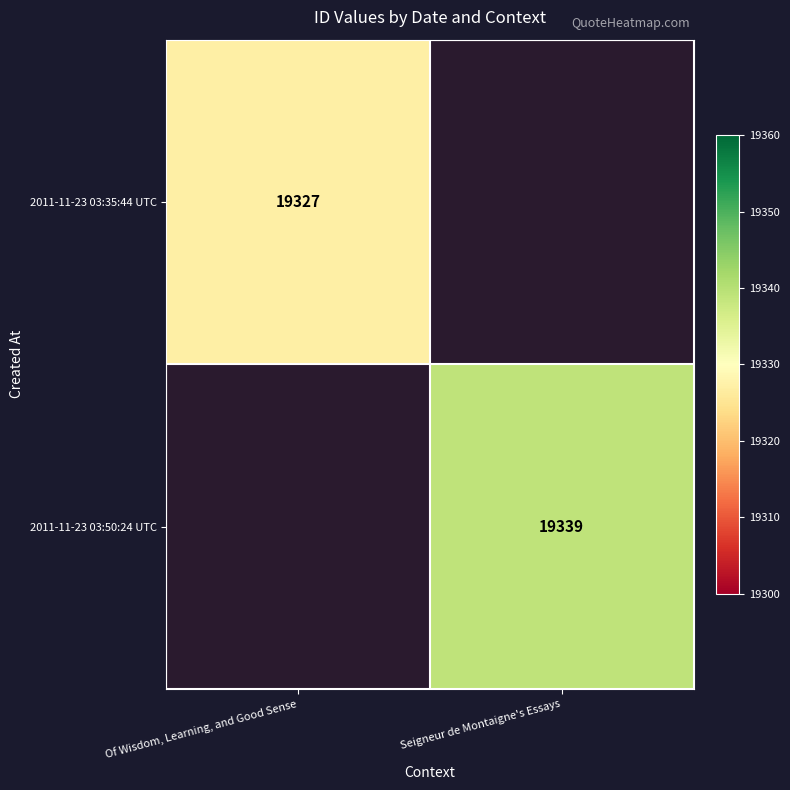

Which label corresponds to the smallest value in the chart?

Of Wisdom, Learning, and Good Sense